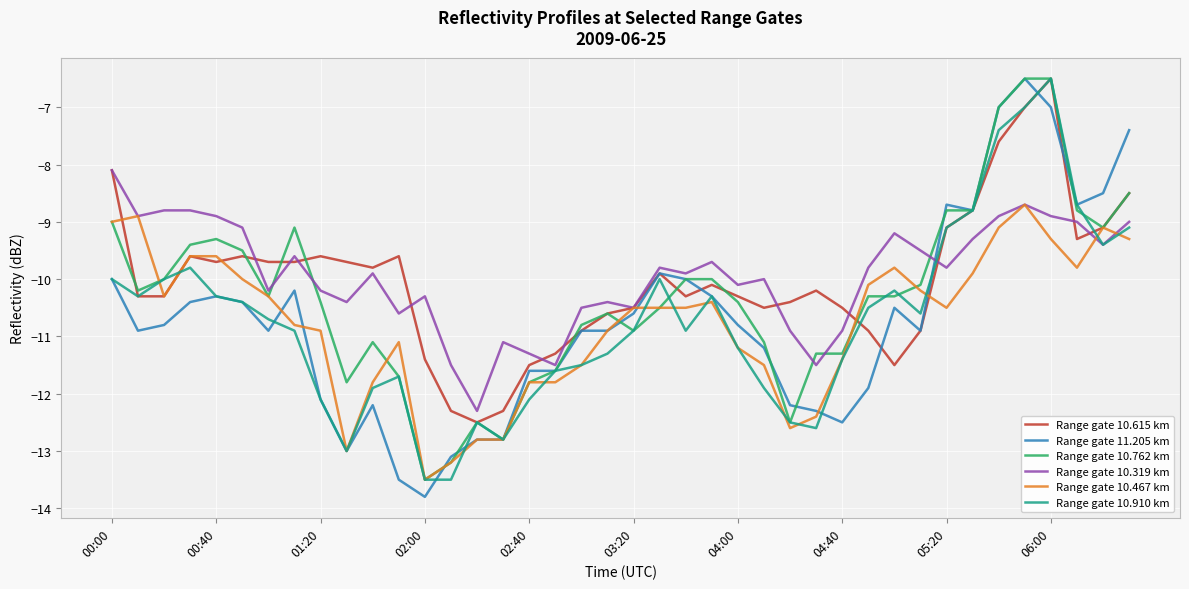

Reading left to right, list all the values displayed in this chart.

Range gate 10.615 km: -8.1	-10.3	-10.3	-9.6	-9.7	-9.6	-9.7	-9.7	-9.6	-9.7	-9.8	-9.6	-11.4	-12.3	-12.5	-12.3	-11.5	-11.3	-10.9	-10.6	-10.5	-9.9	-10.3	-10.1	-10.3	-10.5	-10.4	-10.2	-10.5	-10.9	-11.5	-10.9	-9.1	-8.8	-7.6	-7.0	-6.5	-9.3	-9.1	-8.5
Range gate 11.205 km: -10.0	-10.9	-10.8	-10.4	-10.3	-10.4	-10.9	-10.2	-12.1	-13.0	-12.2	-13.5	-13.8	-13.1	-12.8	-12.8	-11.6	-11.6	-10.9	-10.9	-10.6	-9.9	-10.0	-10.3	-10.8	-11.2	-12.2	-12.3	-12.5	-11.9	-10.5	-10.9	-8.7	-8.8	-7.0	-6.5	-7.0	-8.7	-8.5	-7.4
Range gate 10.762 km: -9.0	-10.2	-10.0	-9.4	-9.3	-9.5	-10.3	-9.1	-10.4	-11.8	-11.1	-11.7	-13.5	-13.2	-12.5	-12.8	-11.8	-11.6	-10.8	-10.6	-10.9	-10.5	-10.0	-10.0	-10.4	-11.1	-12.5	-11.3	-11.3	-10.3	-10.3	-10.1	-8.8	-8.8	-7.0	-6.5	-6.5	-8.8	-9.1	-8.5
Range gate 10.319 km: -8.1	-8.9	-8.8	-8.8	-8.9	-9.1	-10.2	-9.6	-10.2	-10.4	-9.9	-10.6	-10.3	-11.5	-12.3	-11.1	-11.3	-11.5	-10.5	-10.4	-10.5	-9.8	-9.9	-9.7	-10.1	-10.0	-10.9	-11.5	-10.9	-9.8	-9.2	-9.5	-9.8	-9.3	-8.9	-8.7	-8.9	-9.0	-9.4	-9.0
Range gate 10.467 km: -9.0	-8.9	-10.3	-9.6	-9.6	-10.0	-10.3	-10.8	-10.9	-13.0	-11.8	-11.1	-13.5	-13.2	-12.8	-12.8	-11.8	-11.8	-11.5	-10.9	-10.5	-10.5	-10.5	-10.4	-11.2	-11.5	-12.6	-12.4	-11.4	-10.1	-9.8	-10.2	-10.5	-9.9	-9.1	-8.7	-9.3	-9.8	-9.1	-9.3
Range gate 10.910 km: -10.0	-10.3	-10.0	-9.8	-10.3	-10.4	-10.7	-10.9	-12.1	-13.0	-11.9	-11.7	-13.5	-13.5	-12.5	-12.8	-12.1	-11.6	-11.5	-11.3	-10.9	-10.0	-10.9	-10.3	-11.2	-11.9	-12.5	-12.6	-11.4	-10.5	-10.2	-10.6	-9.1	-8.8	-7.4	-7.0	-6.5	-8.7	-9.4	-9.1